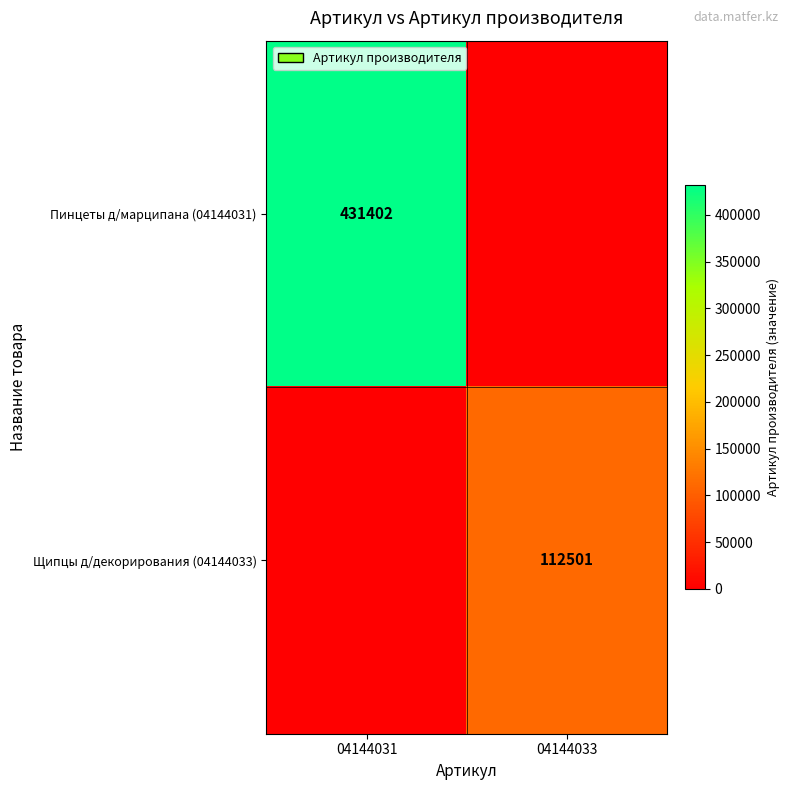

How many distinct data groups are displayed?

2